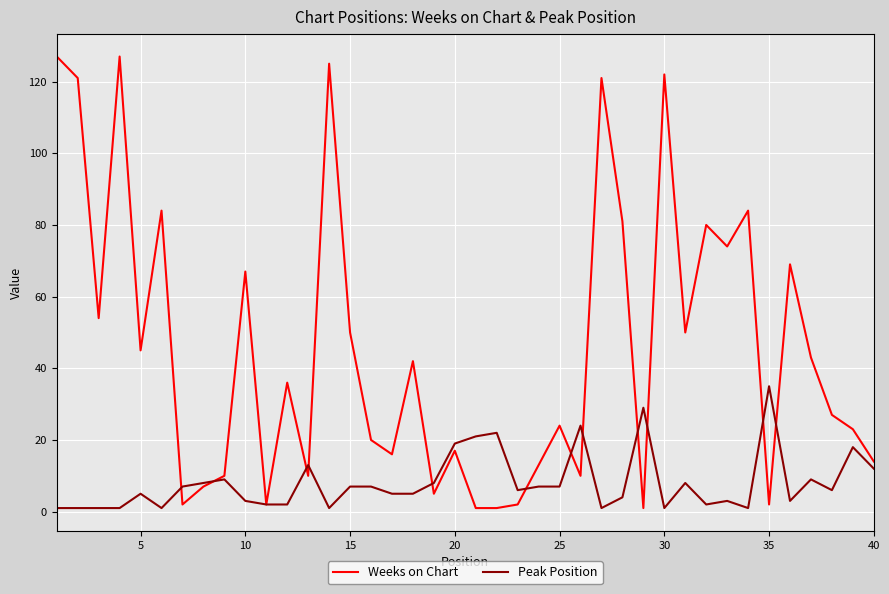

What are all the series names shown in the legend?

Weeks on Chart, Peak Position